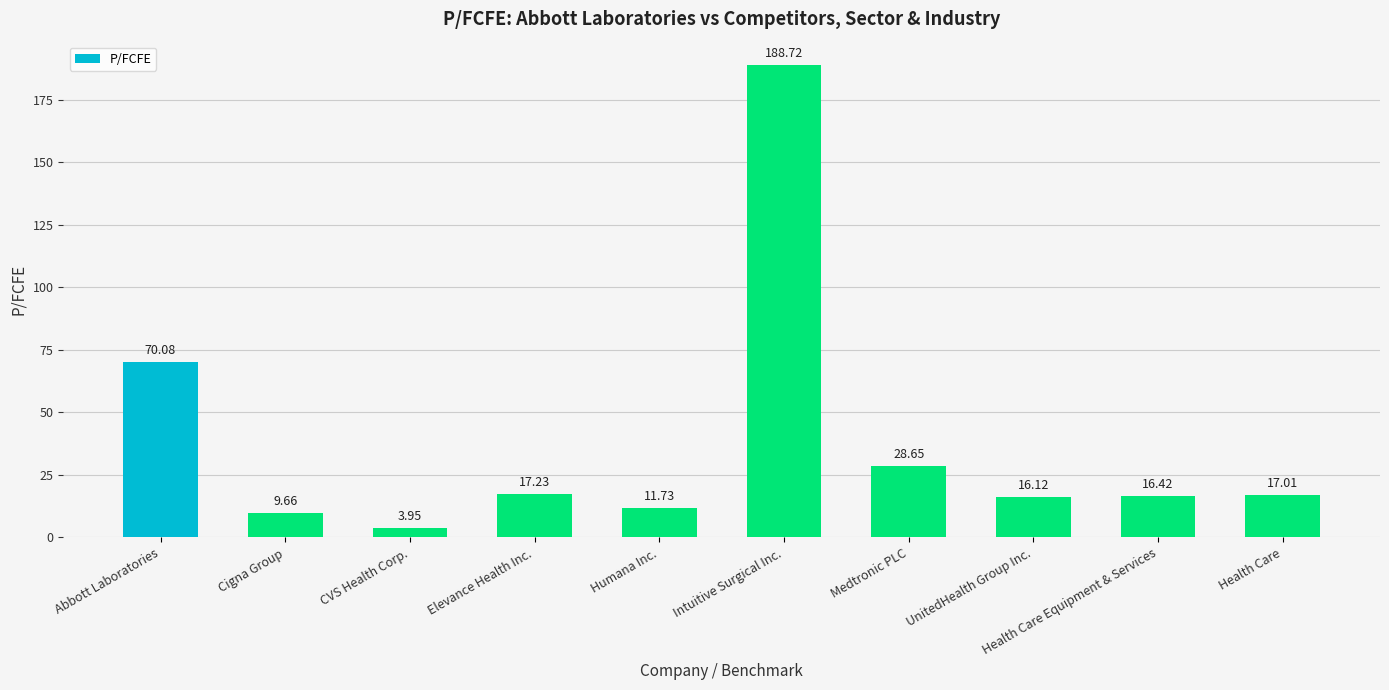

What is the label of the 7th bar from the left?

Medtronic PLC